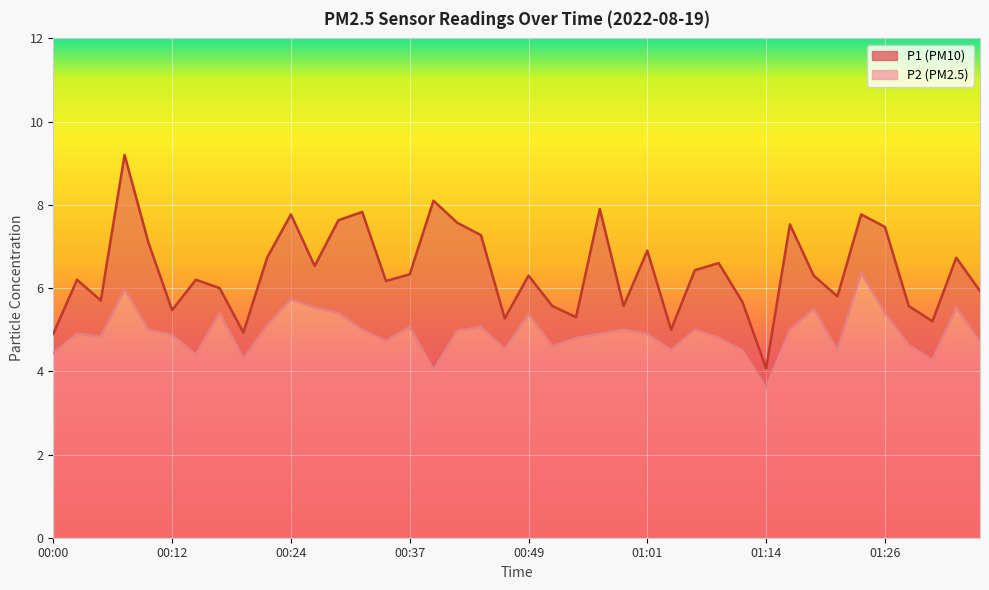

Reading right to left, what are all the values shown in this chart?

P1: 01:36=5.9	01:34=6.7	01:31=5.2	01:29=5.6	01:26=7.5	01:24=7.8	01:21=5.8	01:19=6.3	01:16=7.5	01:14=4.1	01:11=5.7	01:09=6.6	01:06=6.4	01:04=5.0	01:01=6.9	00:59=5.6	00:56=7.9	00:54=5.3	00:52=5.6	00:49=6.3	00:46=5.3	00:44=7.3	00:41=7.6	00:39=8.1	00:37=6.3	00:34=6.2	00:32=7.8	00:29=7.6	00:27=6.5	00:24=7.8	00:22=6.7	00:19=4.9	00:17=6.0	00:14=6.2	00:12=5.5	00:10=7.1	00:07=9.2	00:05=5.7	00:02=6.2	00:00=4.9
P2: 01:36=4.7	01:34=5.5	01:31=4.3	01:29=4.6	01:26=5.4	01:24=6.4	01:21=4.5	01:19=5.5	01:16=5.0	01:14=3.6	01:11=4.5	01:09=4.8	01:06=5.0	01:04=4.5	01:01=4.9	00:59=5.0	00:56=4.9	00:54=4.8	00:52=4.6	00:49=5.4	00:46=4.5	00:44=5.1	00:41=5.0	00:39=4.0	00:37=5.1	00:34=4.7	00:32=5.0	00:29=5.4	00:27=5.5	00:24=5.7	00:22=5.1	00:19=4.3	00:17=5.4	00:14=4.4	00:12=4.9	00:10=5.0	00:07=6.0	00:05=4.8	00:02=4.9	00:00=4.4